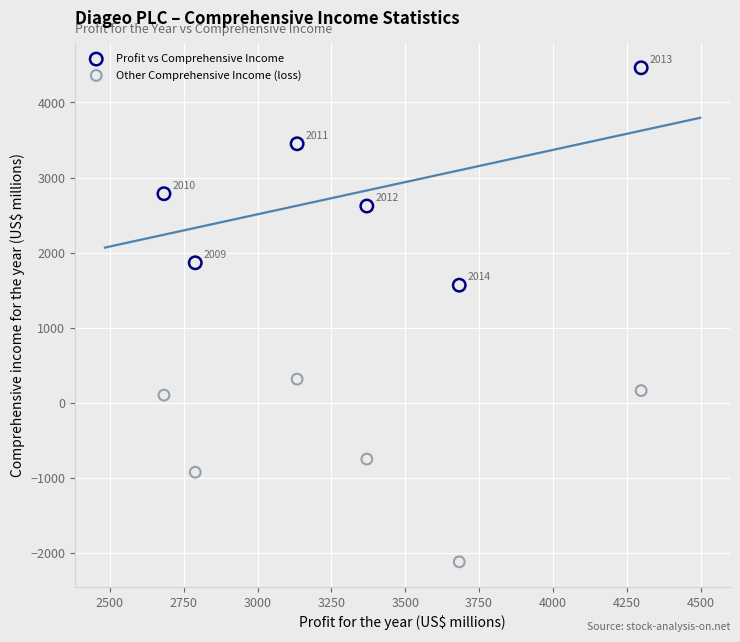

Across all series, what Y value is closest to 1171?

1566